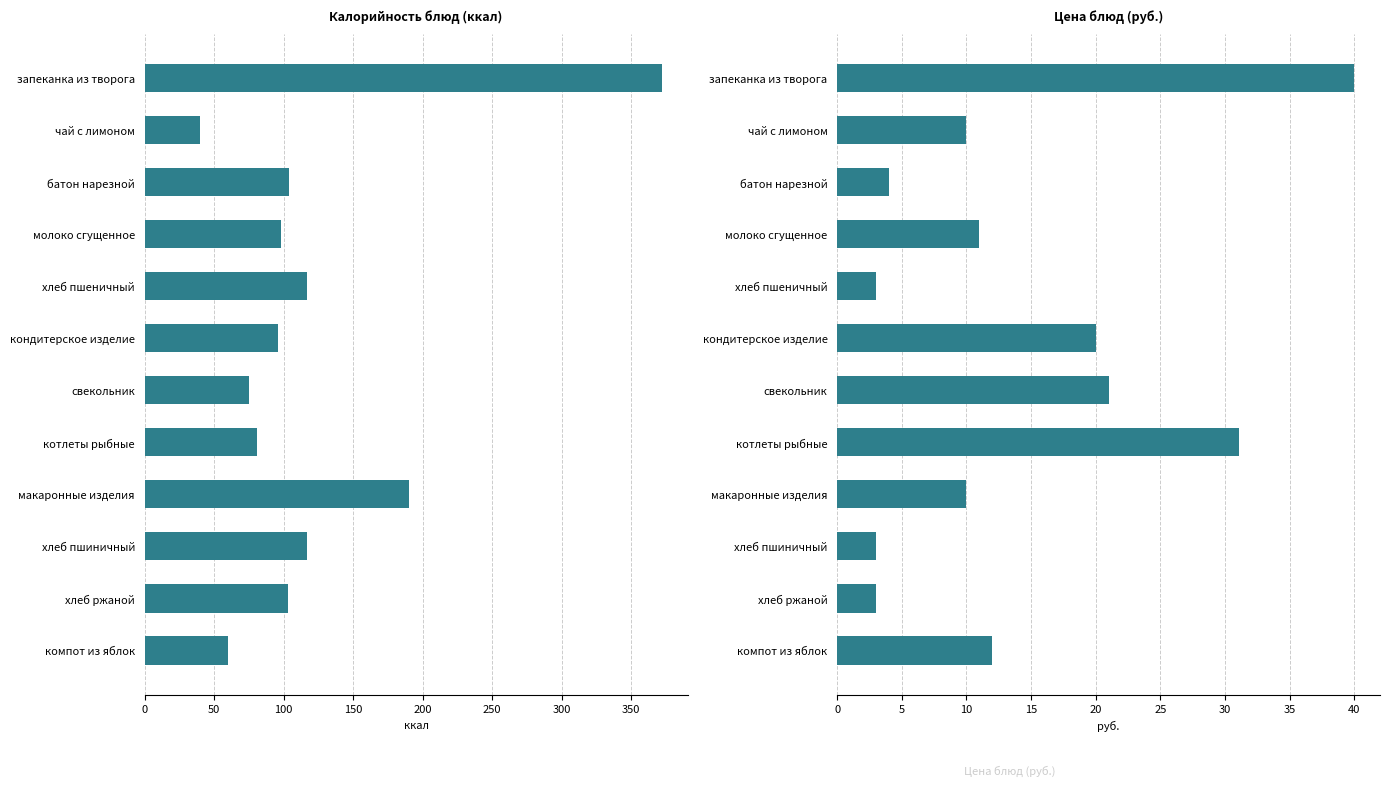

How many data points does each series have?

12